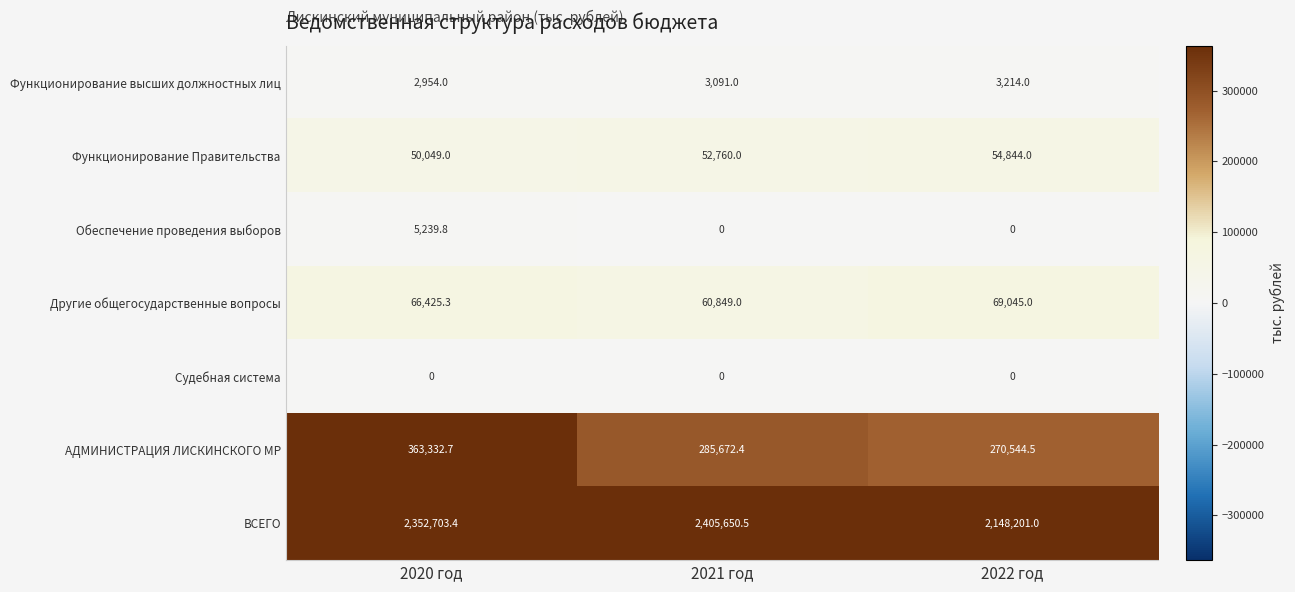

Read the АДМИНИСТРАЦИЯ ЛИСКИНСКОГО МР value at 2022 год.

270544.5